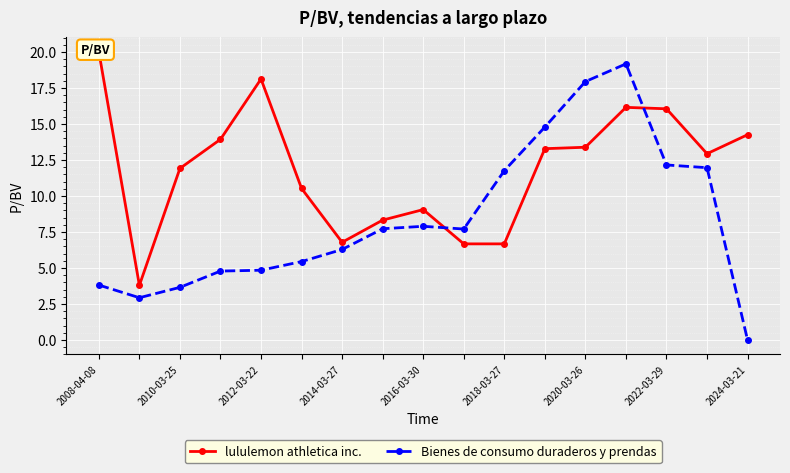

Rank the series by their average value, from lowest to highest.

Bienes de consumo duraderos y prendas, lululemon athletica inc.